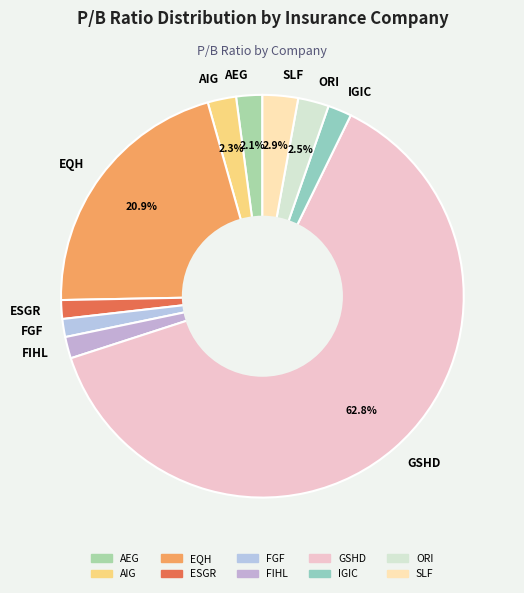

Which slice is the largest?

GSHD